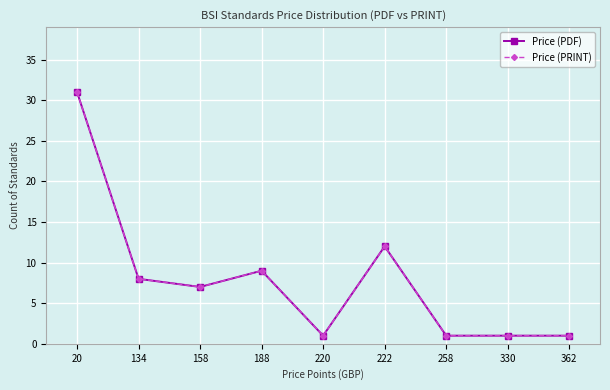

True or false: Price (PDF) has a value of 8 at 134.

True